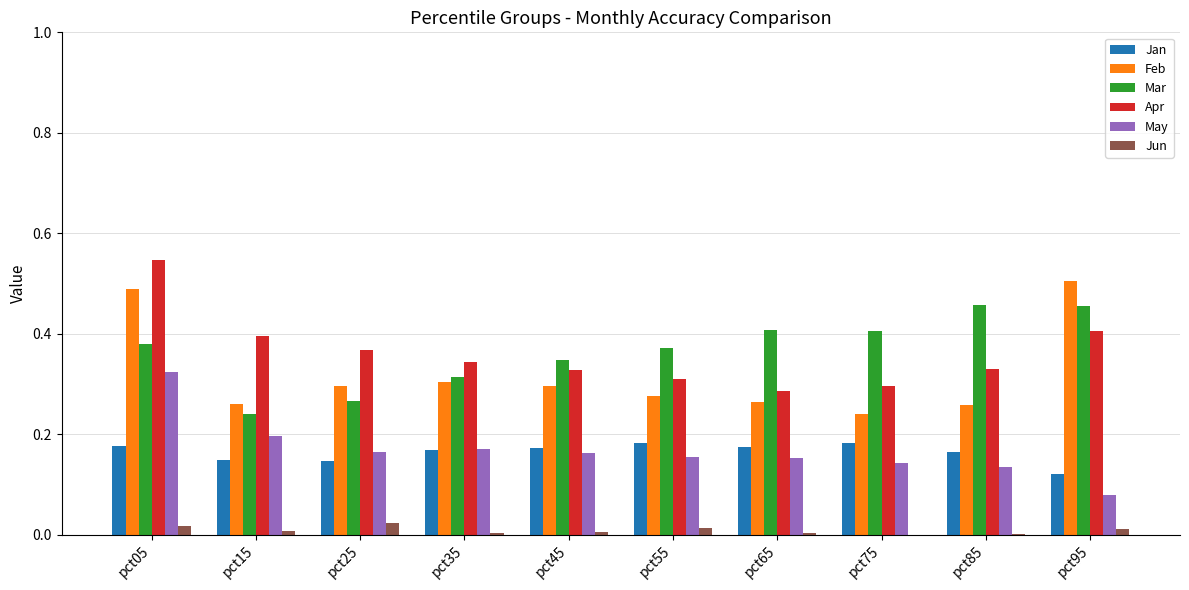

What are all the series names shown in the legend?

Jan, Feb, Mar, Apr, May, Jun